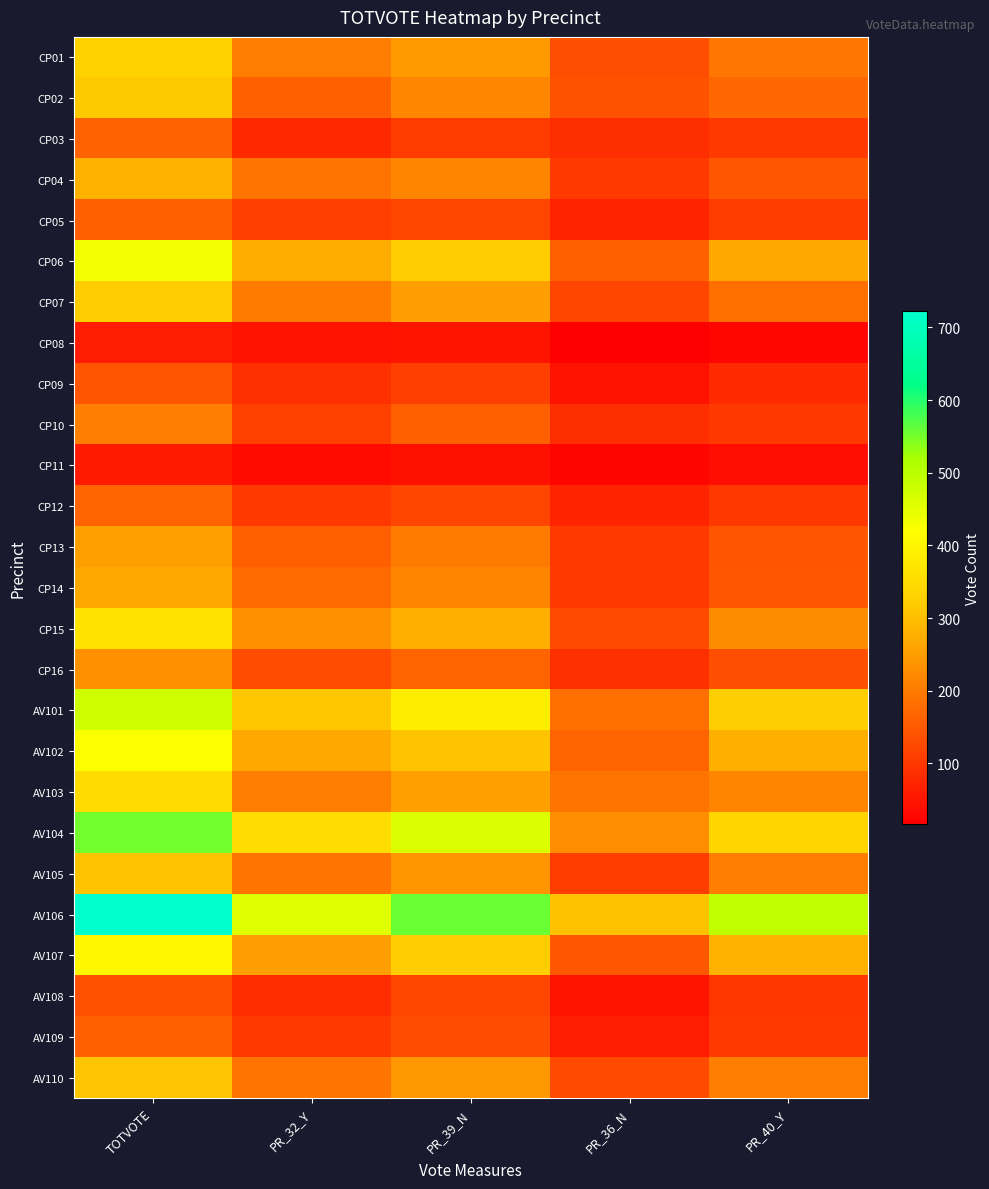

What is the difference between the highest and lowest values at PR_39_N?

516